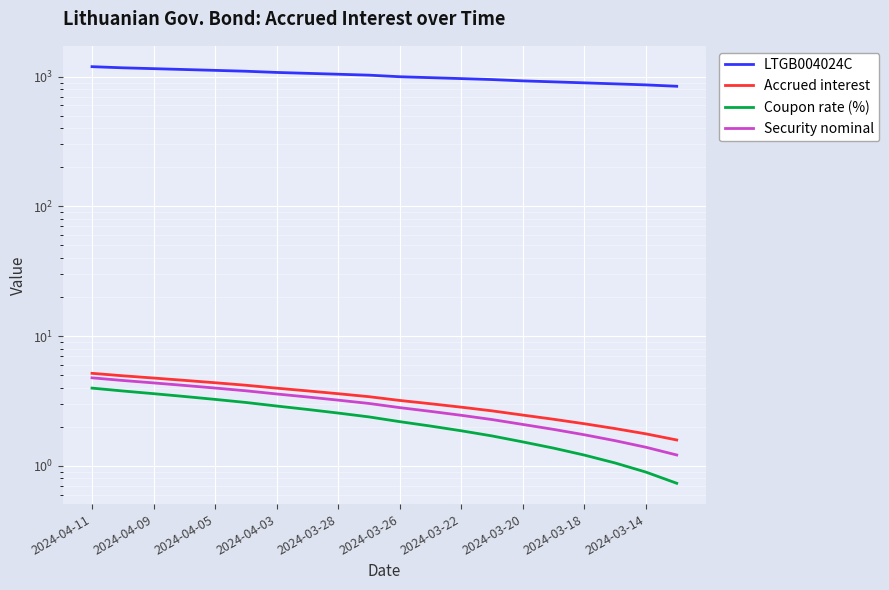

How many values in the Accrued interest series are below 3?

8